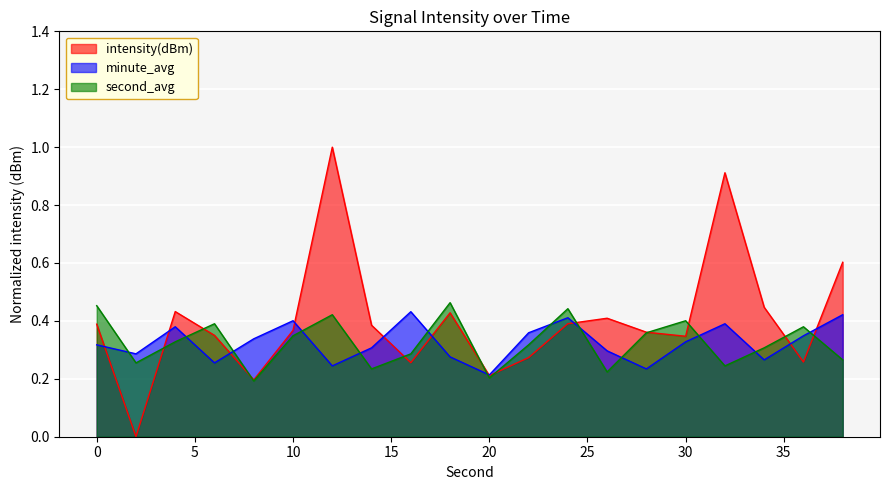

How many interior local valleys (lower than both neighbors) does the data have?

6